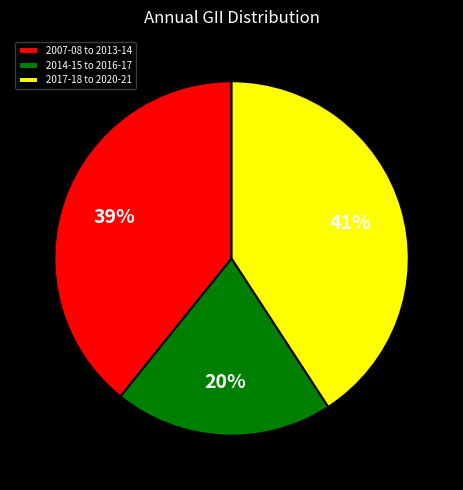

Is there any slice that represents more than half of the pie?

No